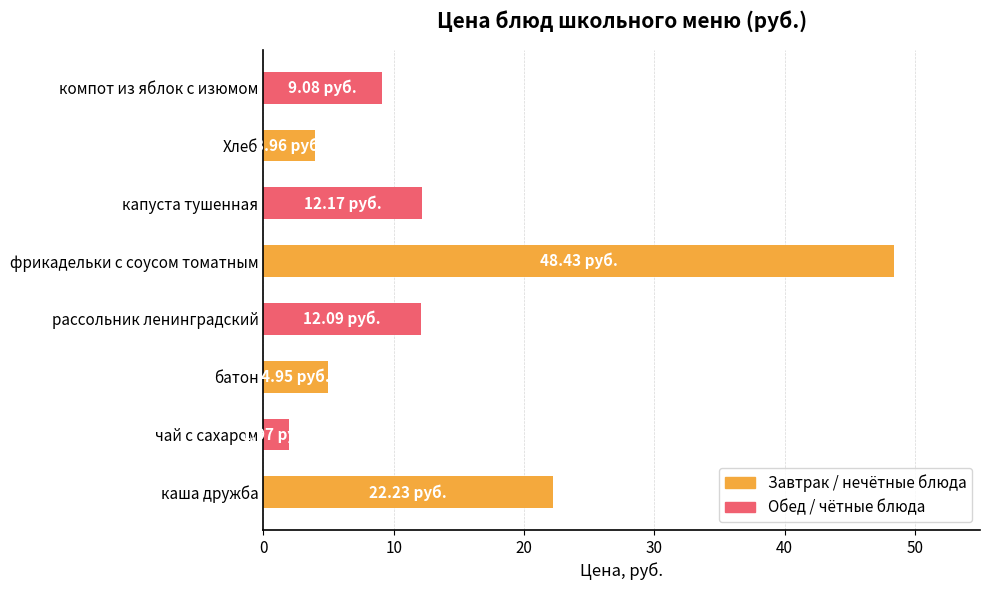

What is the maximum value shown in the chart?

48.4